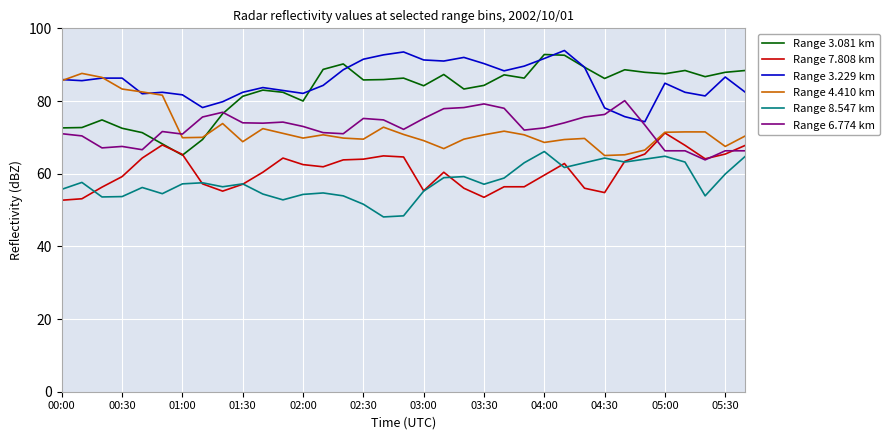

What is the minimum value shown in the chart?

48.1